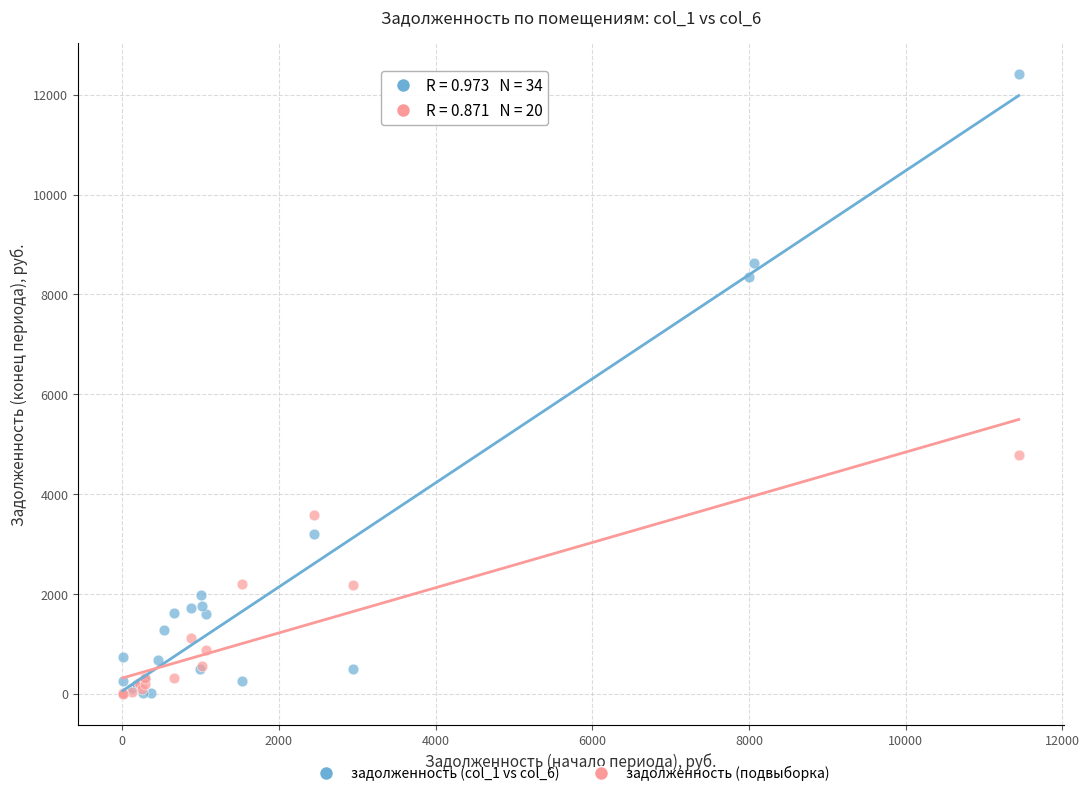

Which series has the widest spread of Y values?

задолженность (col_1 vs col_6)